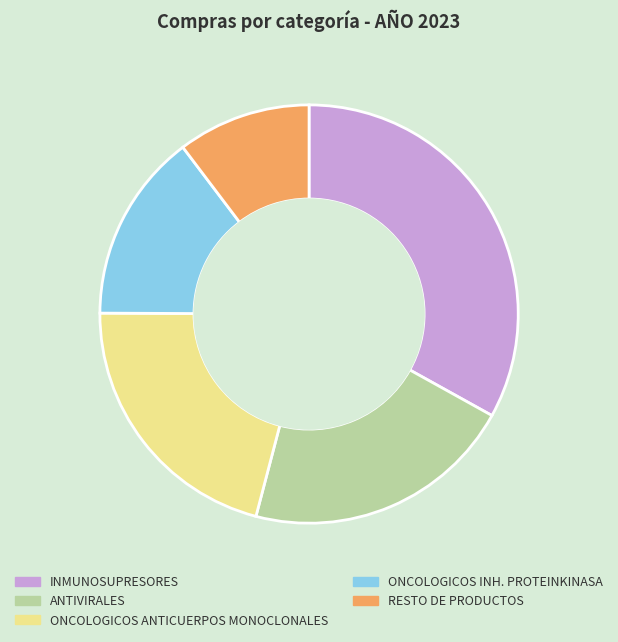

How many slices are in this pie chart?

5